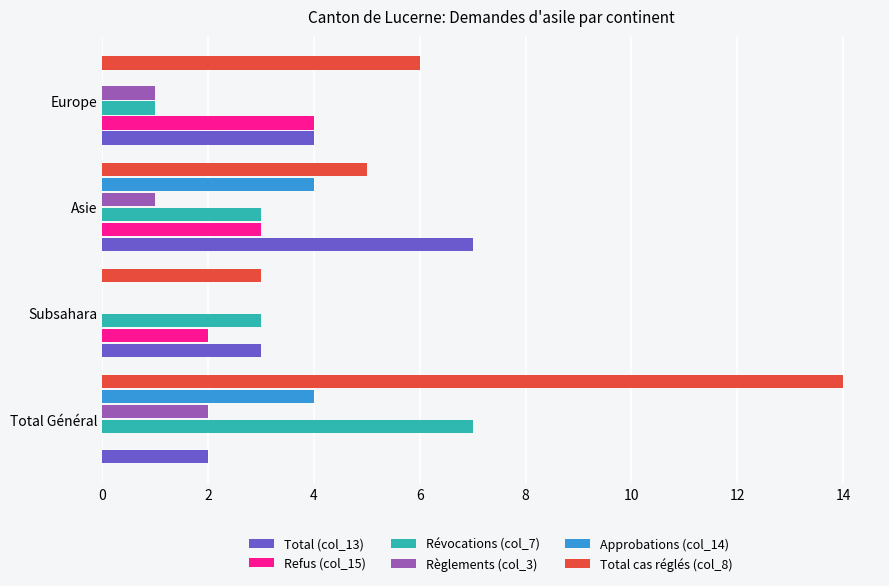

True or false: Révocations (col_7) has a value of 3 at Asie.

True